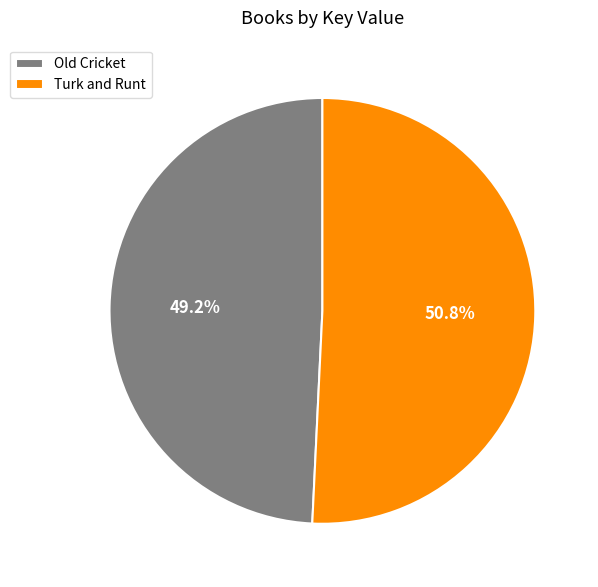

Count the number of slices in the pie.

2